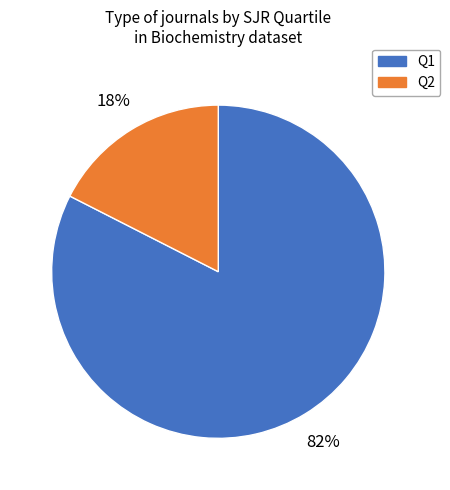

Which slice is the largest?

Q1